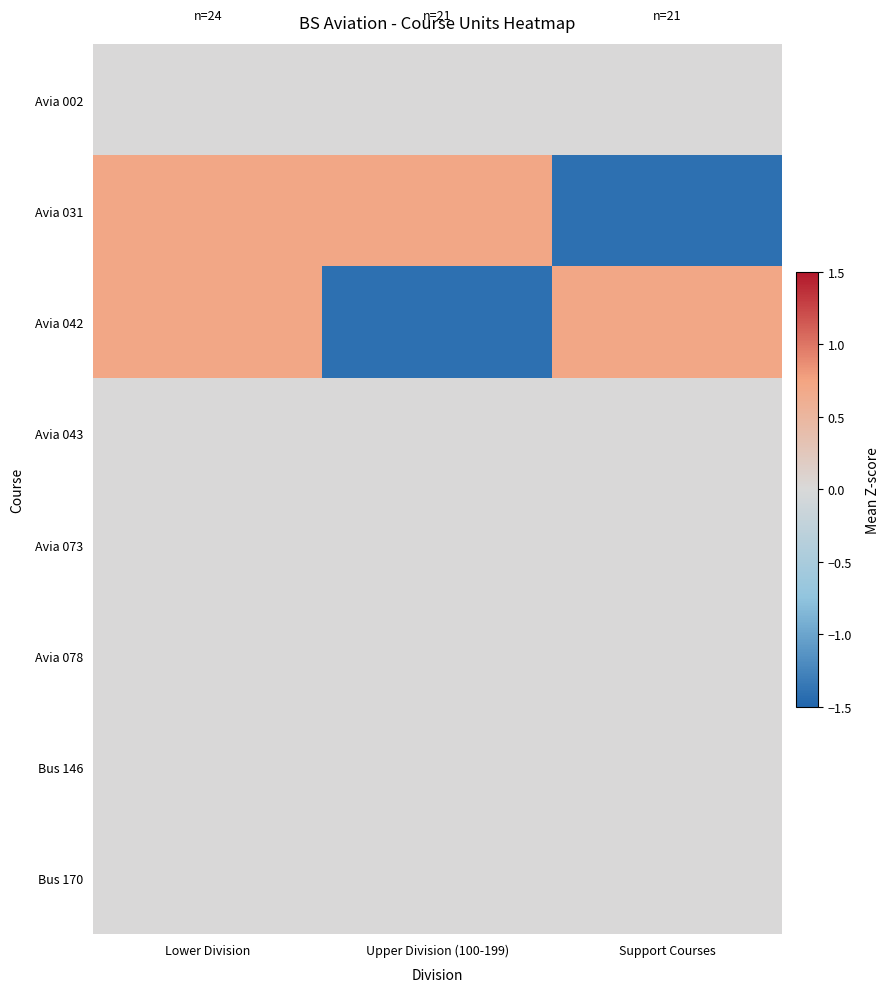

What is the total value across all series at Upper Division (100-199)?

-0.7